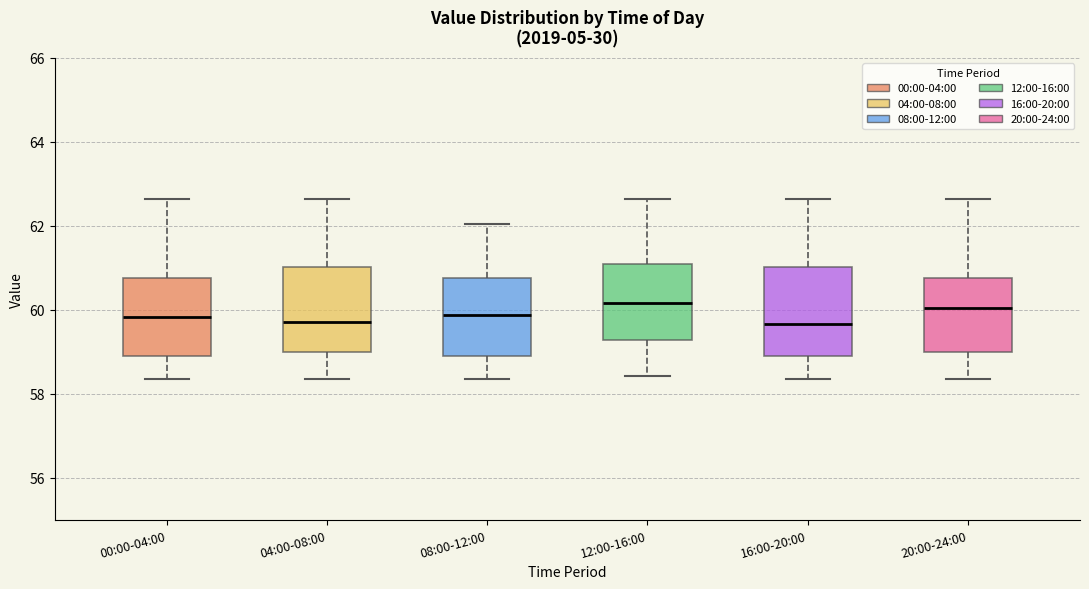

Reading left to right, transcribe this box plot: for each box, give where its median line is, the range the box spans, and where its two whiskers end, as read against the y-axis. The values are not printed on the chart, so give them approximately, as read against the axis.

00:00-04:00: median 59.8, box 58.8 to 60.8, whiskers 58.4 to 62.6
04:00-08:00: median 59.8, box 59.0 to 61.0, whiskers 58.4 to 62.6
08:00-12:00: median 59.8, box 58.8 to 60.8, whiskers 58.4 to 62.0
12:00-16:00: median 60.2, box 59.2 to 61.0, whiskers 58.4 to 62.6
16:00-20:00: median 59.6, box 58.8 to 61.0, whiskers 58.4 to 62.6
20:00-24:00: median 60.0, box 59.0 to 60.8, whiskers 58.4 to 62.6